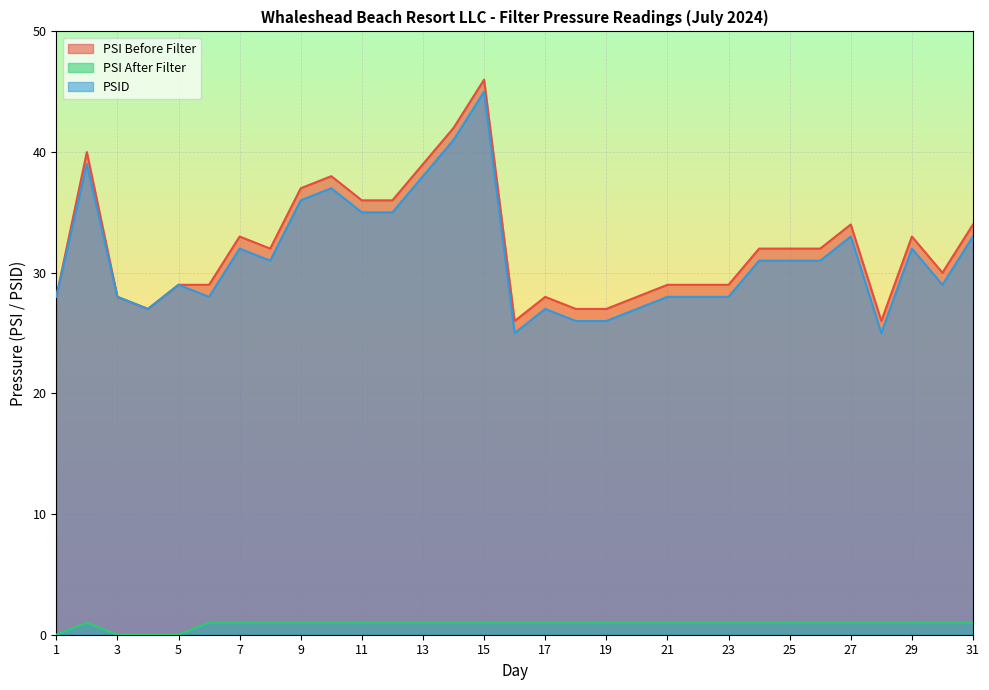

How many values in the PSI Before Filter series exceed 32?

12